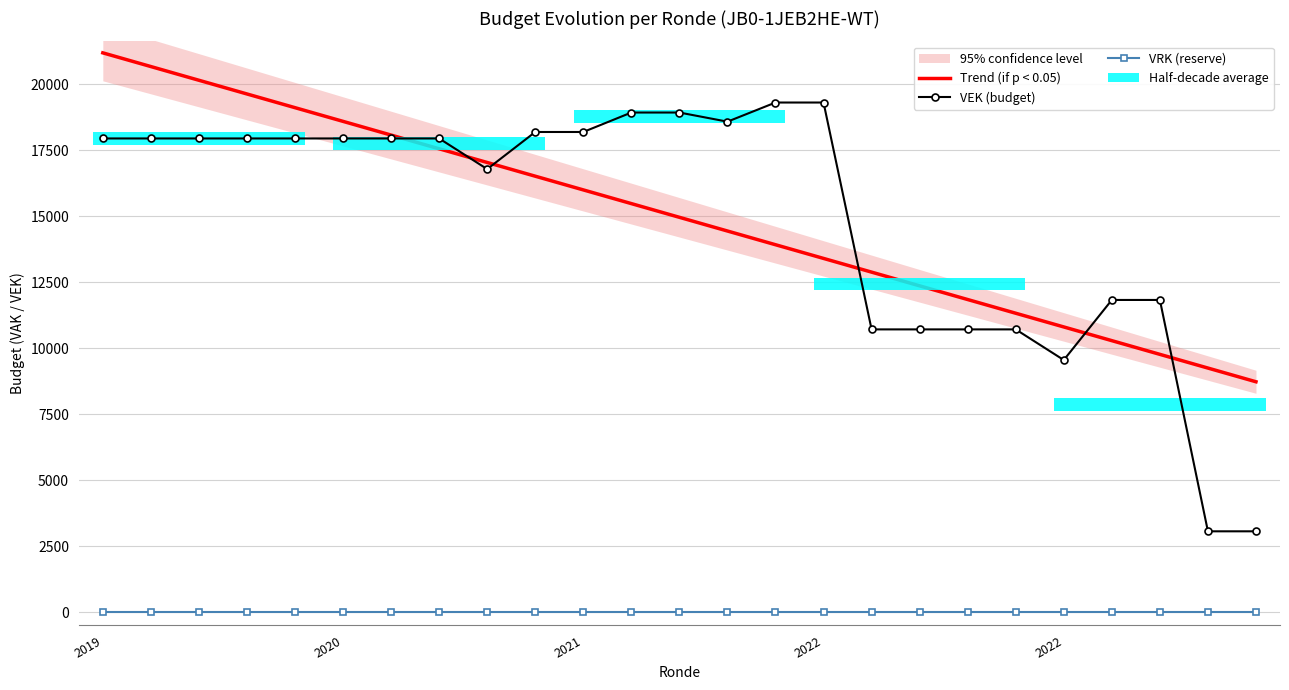

How many values in the VEK (budget) series are below 17946?

10